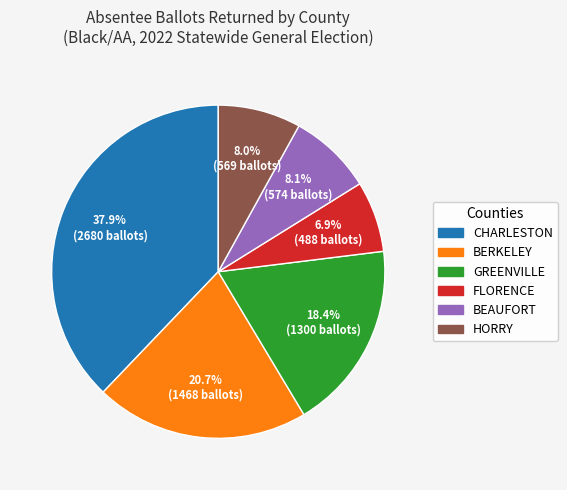

Is there a majority slice in this chart?

No